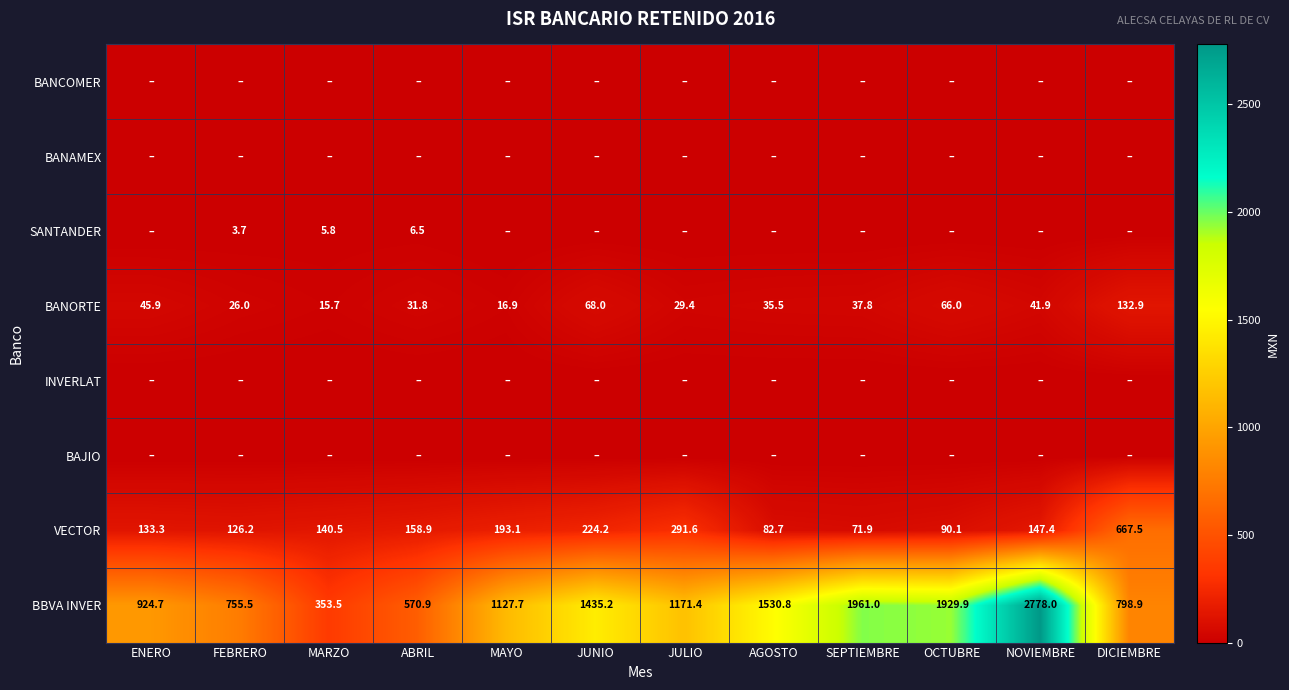

Where is BBVA INVER nearest to the value 1565?

AGOSTO